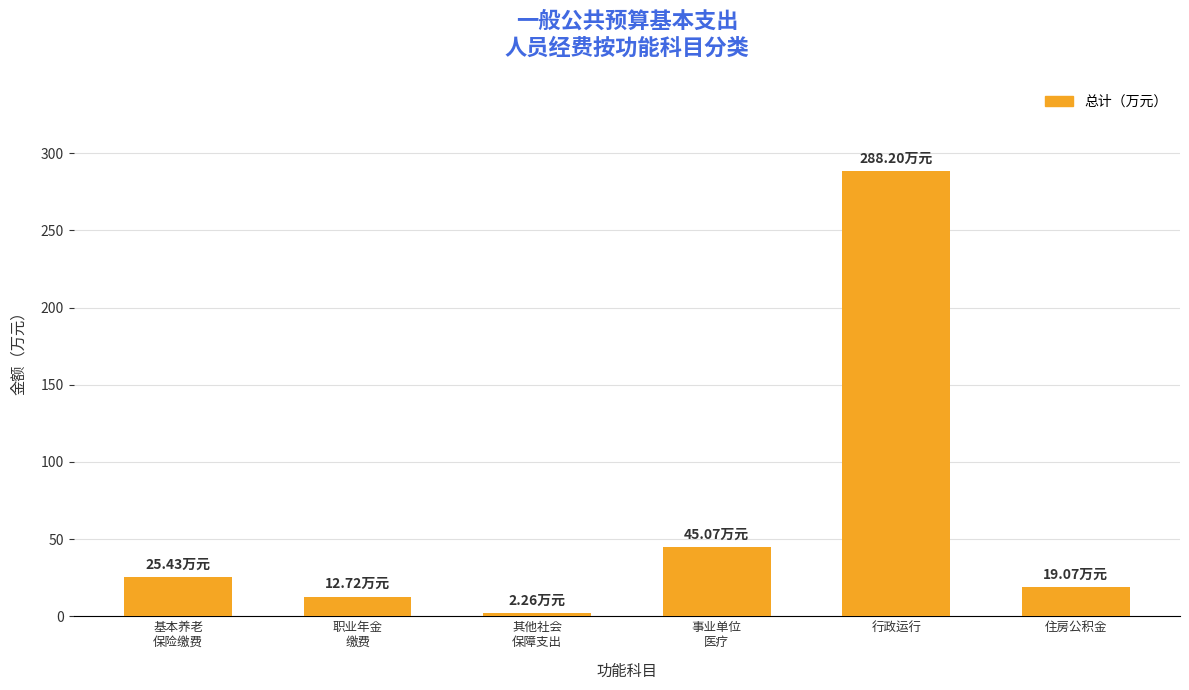

The chart shows a value of 19.1 at 住房公积金. True or false?

True